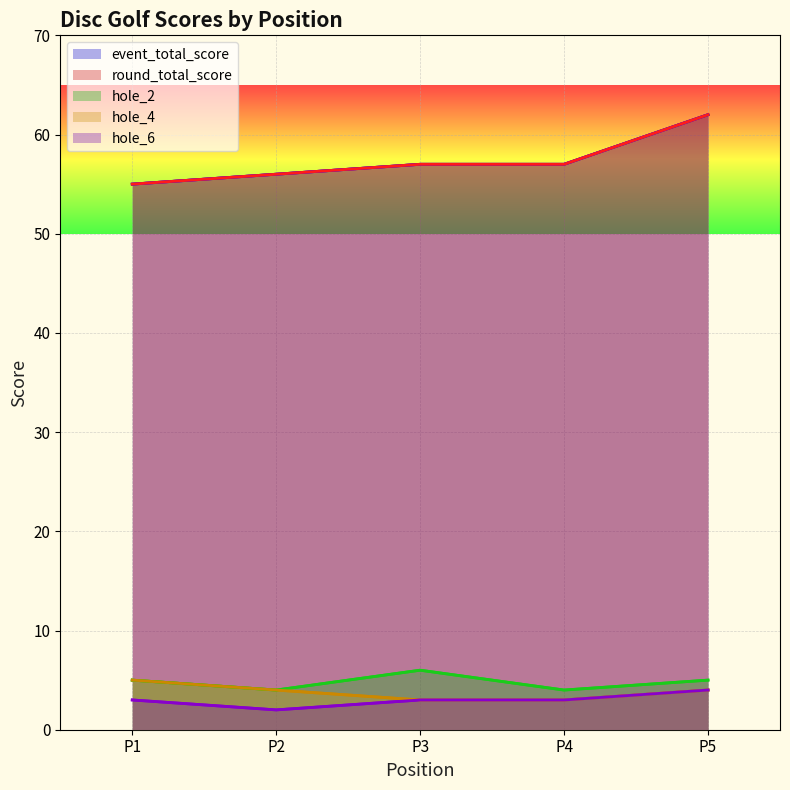

How many values in the event_total_score series exceed 57?

1